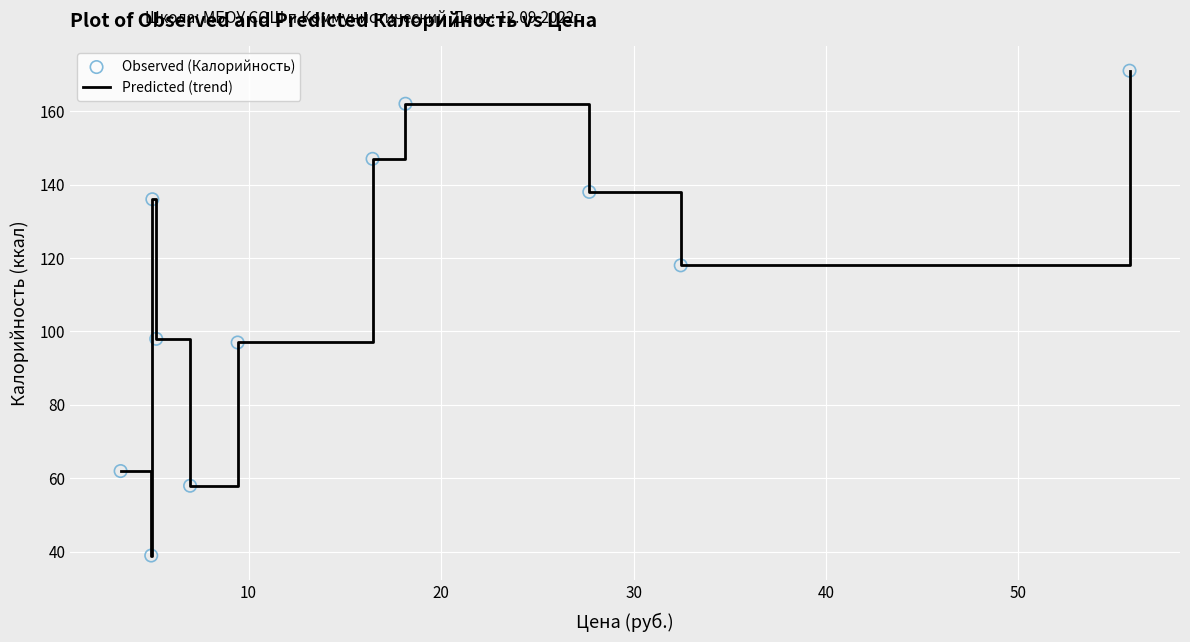

What is the maximum value shown in the chart?

171